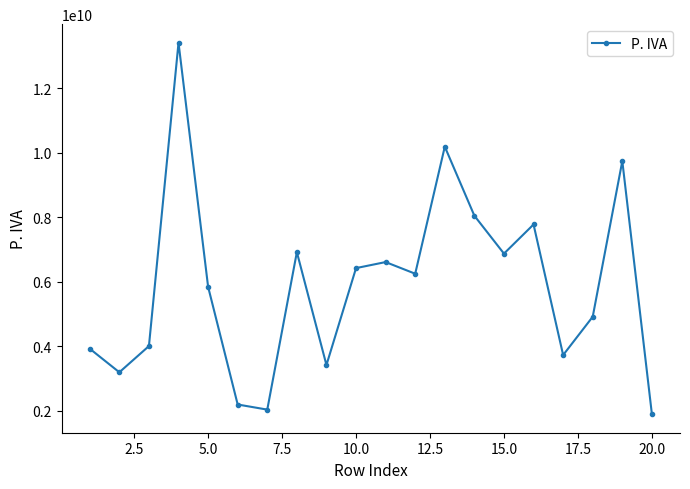

What is the average value?

5866435728